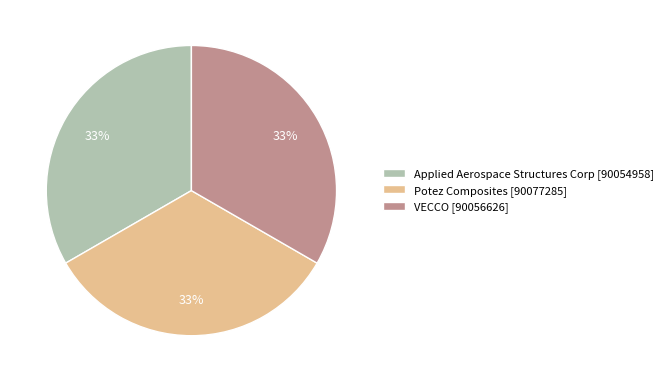

Approximately how many times larger is the value at Potez Composites compared to Applied Aerospace Structures Corp?

1.0